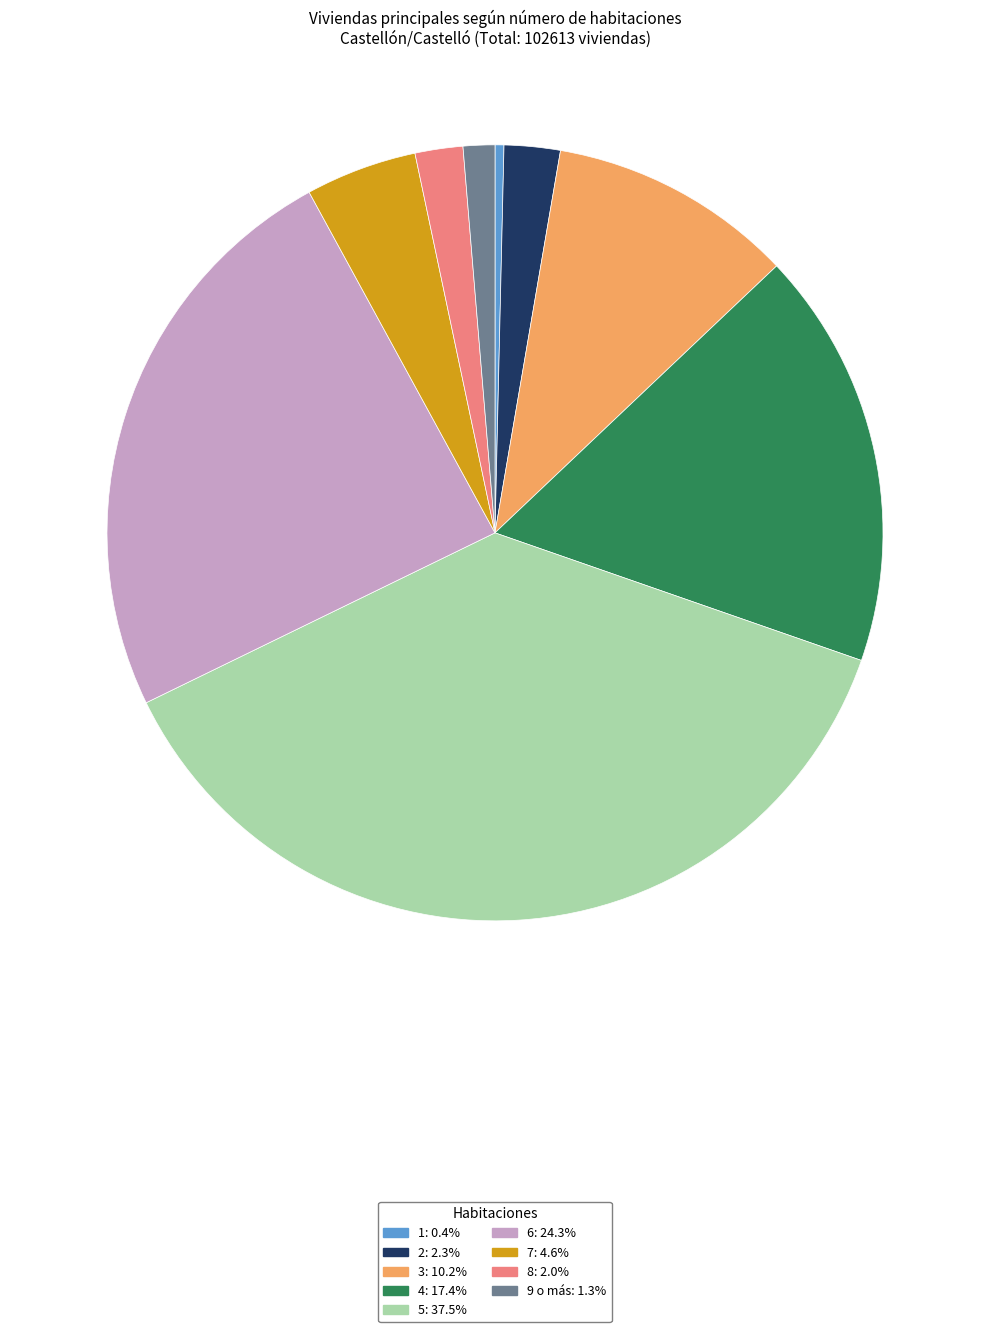

What is the ratio of the value at 9 o más: 1.3% to the value at 7: 4.6%?

0.3